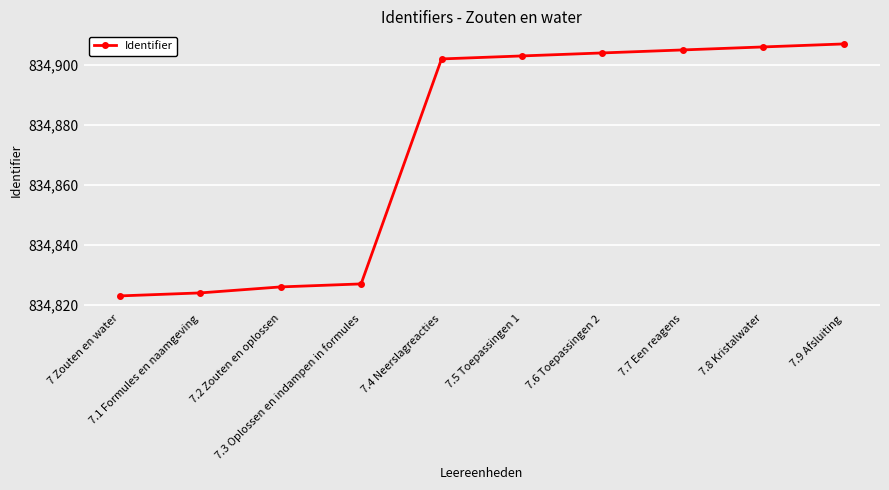

What is the average value?

834873